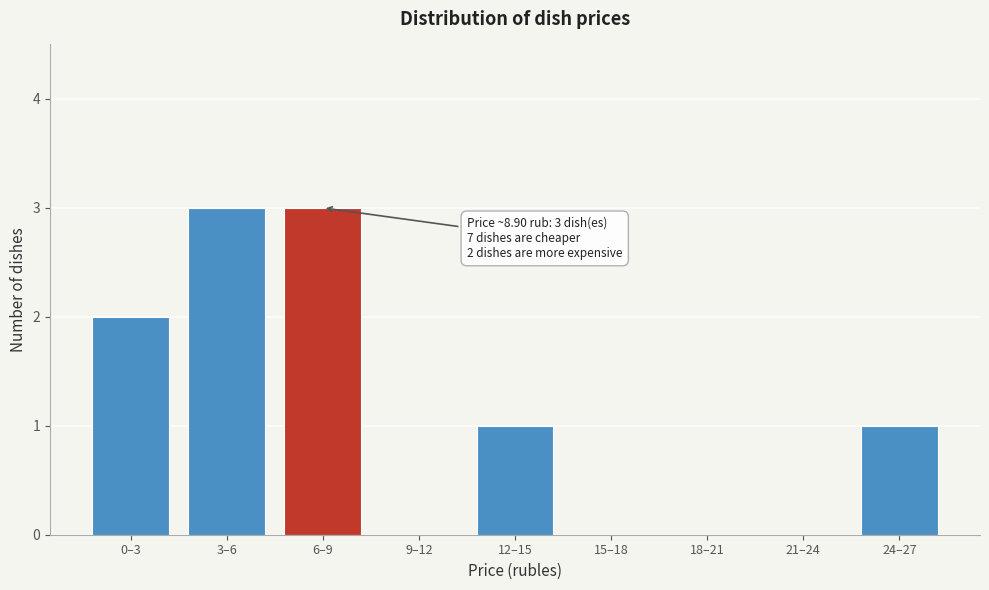

Reading right to left, extract all data points from this chart.

24–27=1	21–24=0	18–21=0	15–18=0	12–15=1	9–12=0	6–9=3	3–6=3	0–3=2